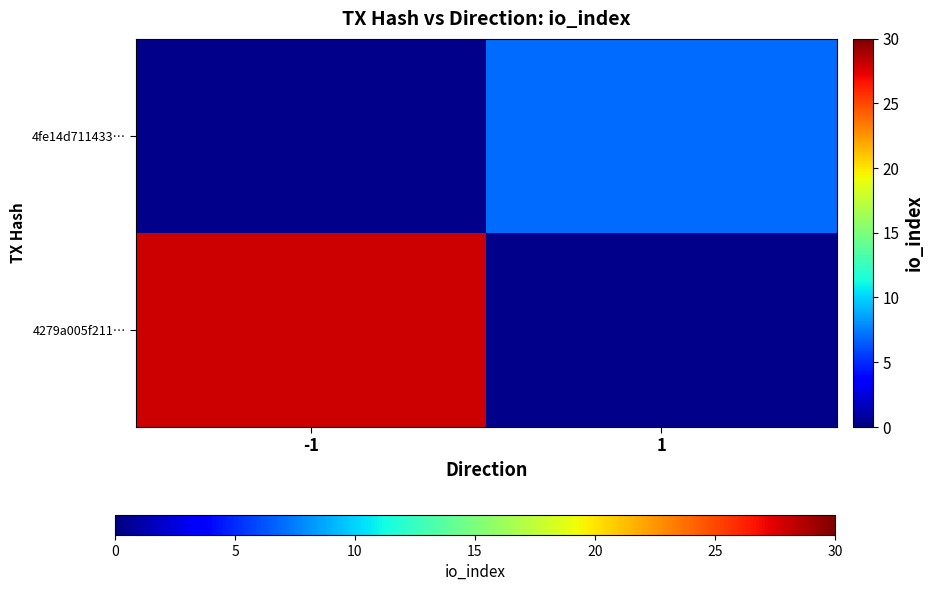

At -1, list the series in order from smallest to largest.

4279a005f211…, 4fe14d711433…